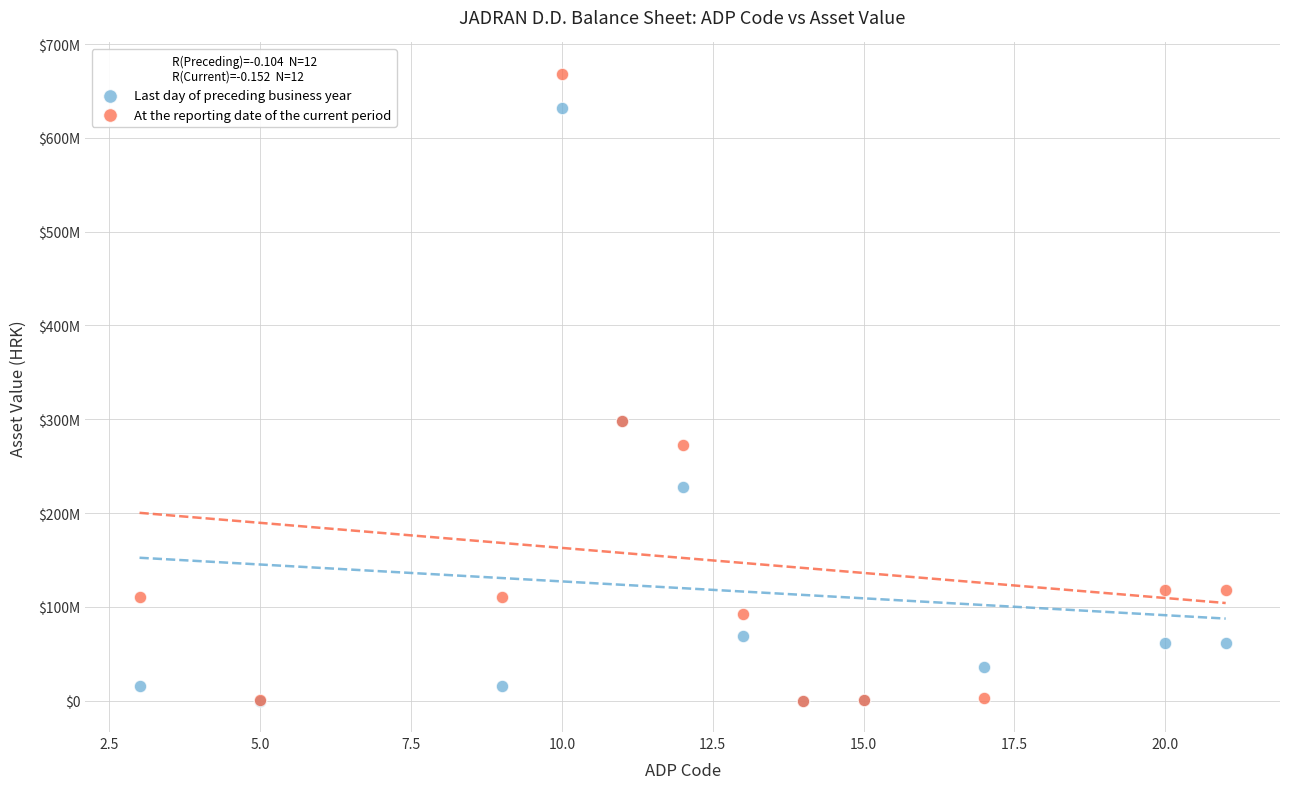

Which series reaches the maximum Y coordinate?

At the reporting date of the current period